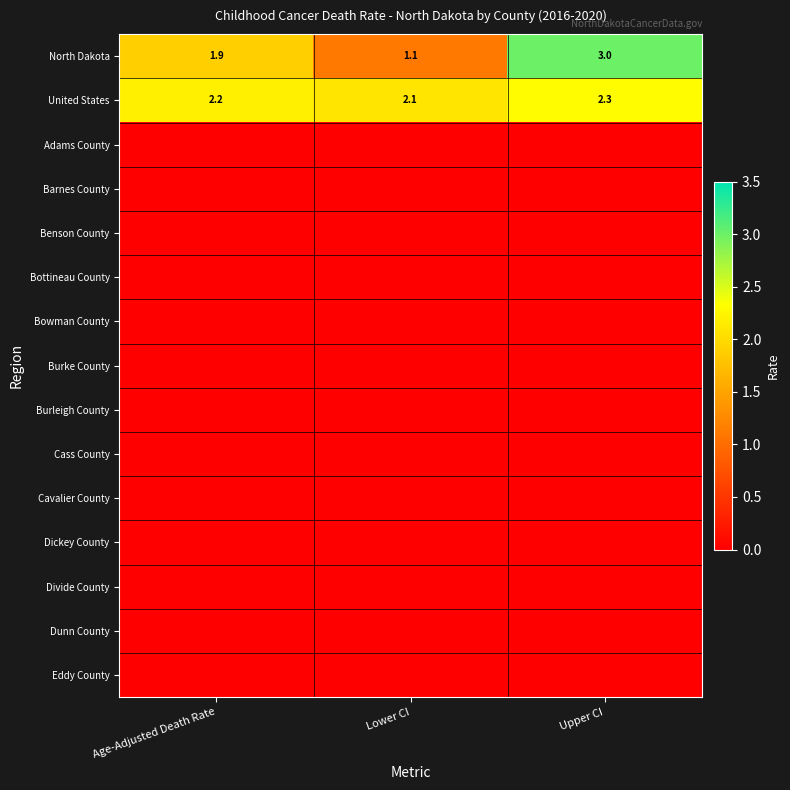

Count the number of categories in the chart.

3